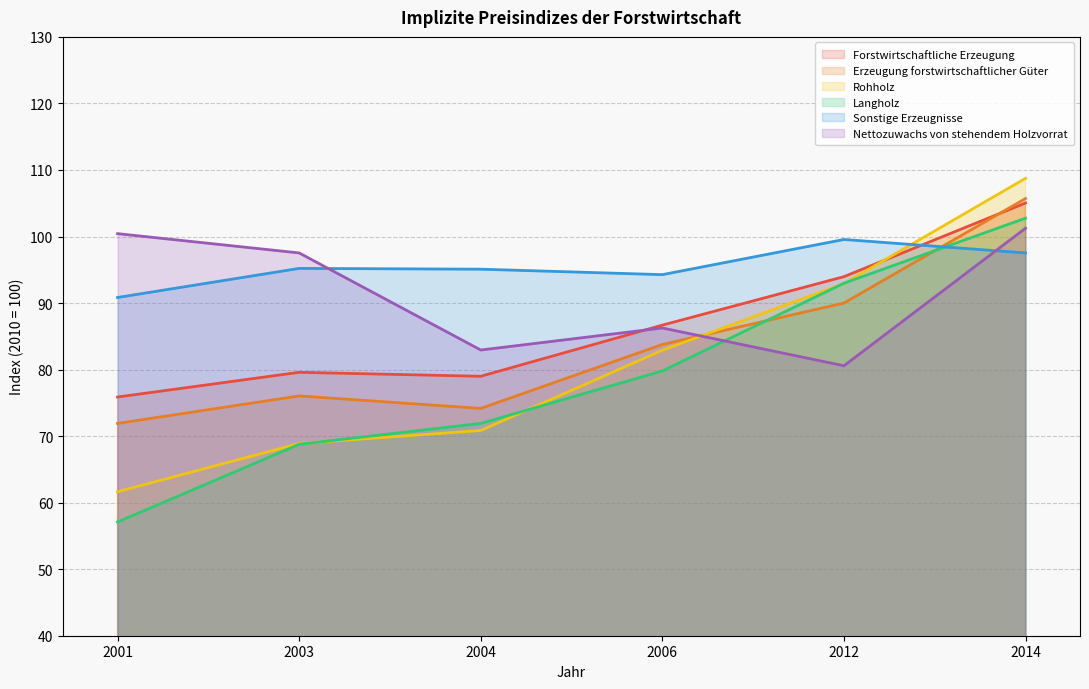

After their last crossing, which series has the higher values: Rohholz or Sonstige Erzeugnisse?

Rohholz